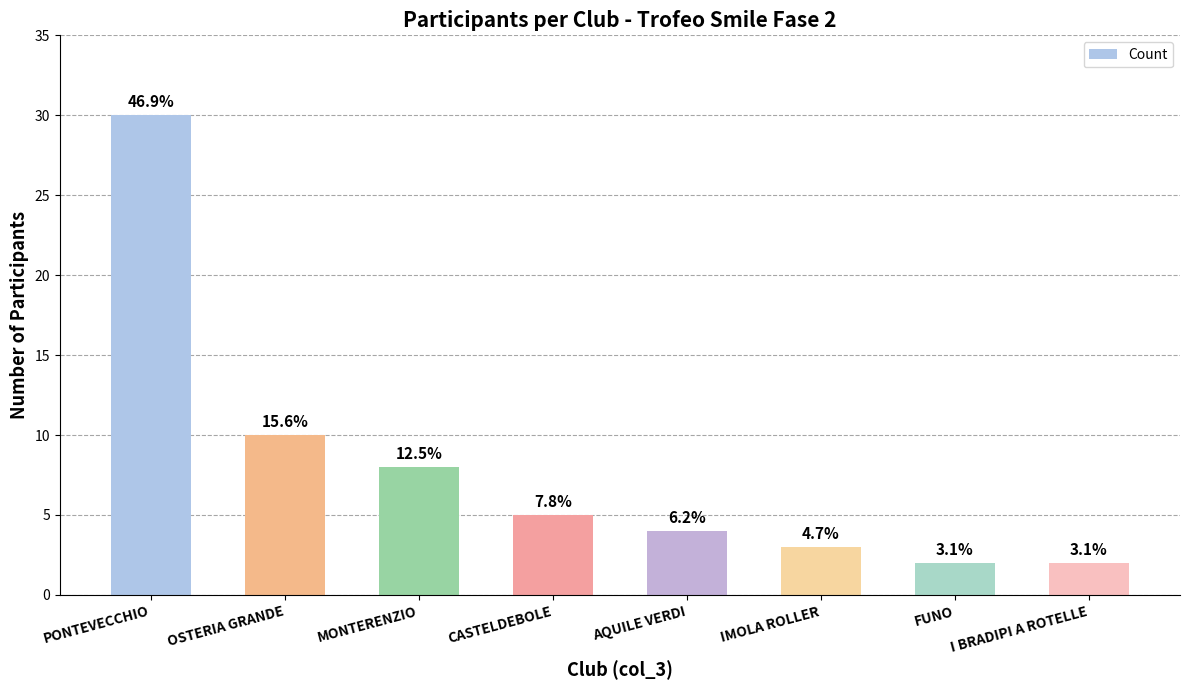

Reading left to right, extract all data points from this chart.

PONTEVECCHIO=30	OSTERIA GRANDE=10	MONTERENZIO=8	CASTELDEBOLE=5	AQUILE VERDI=4	IMOLA ROLLER=3	FUNO=2	I BRADIPI A ROTELLE=2